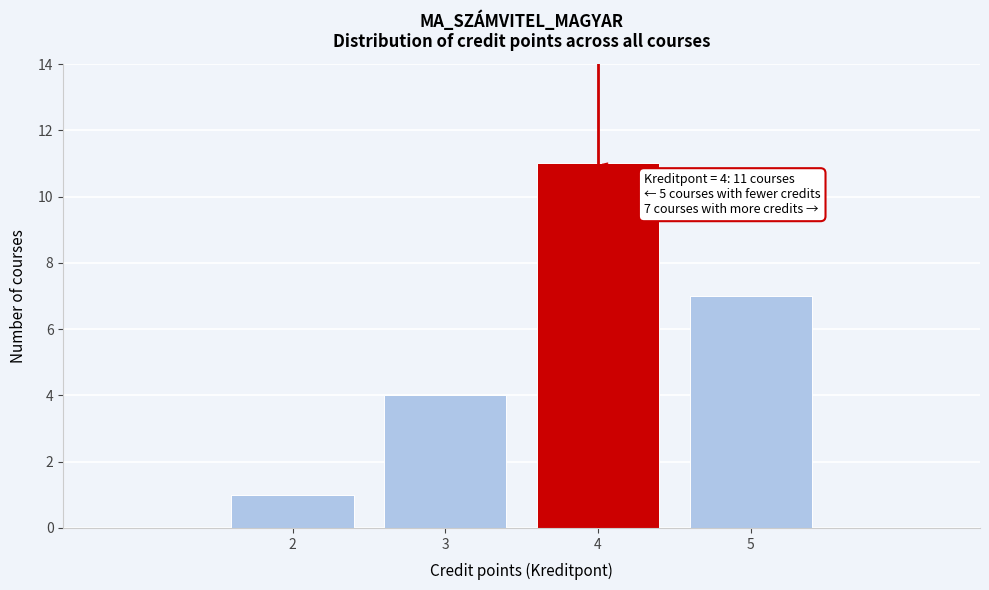

Reading left to right, list all the values displayed in this chart.

2=1	3=4	4=11	5=7